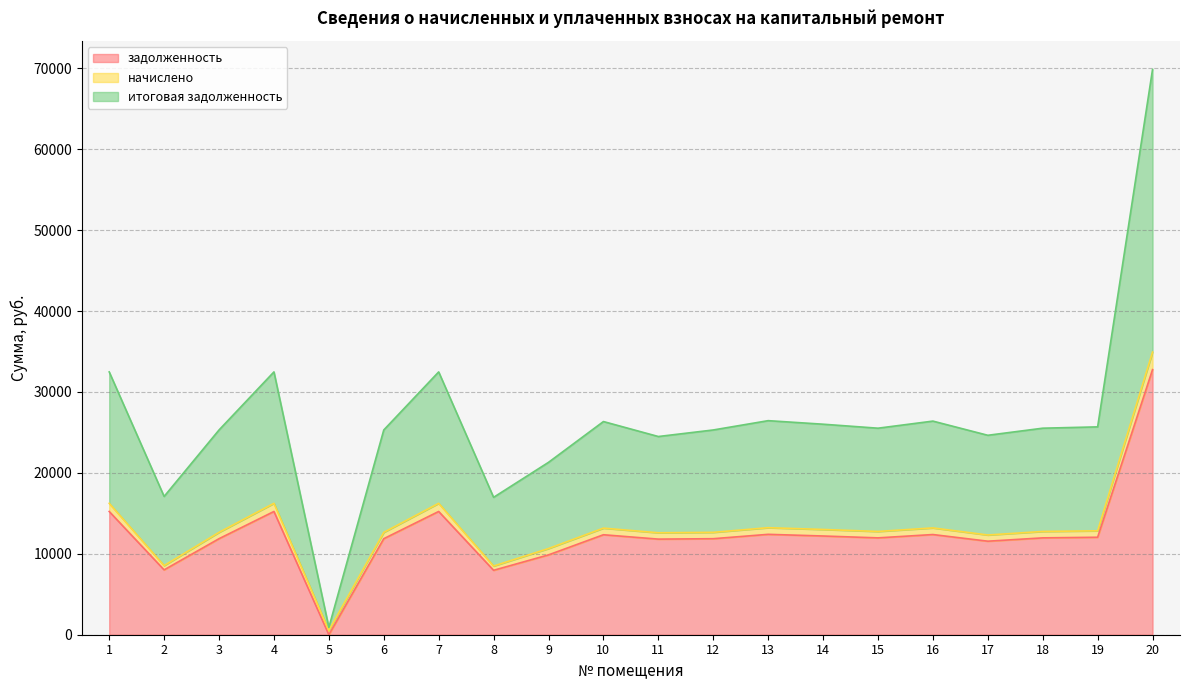

How many positive values does the задолженность series have?

19